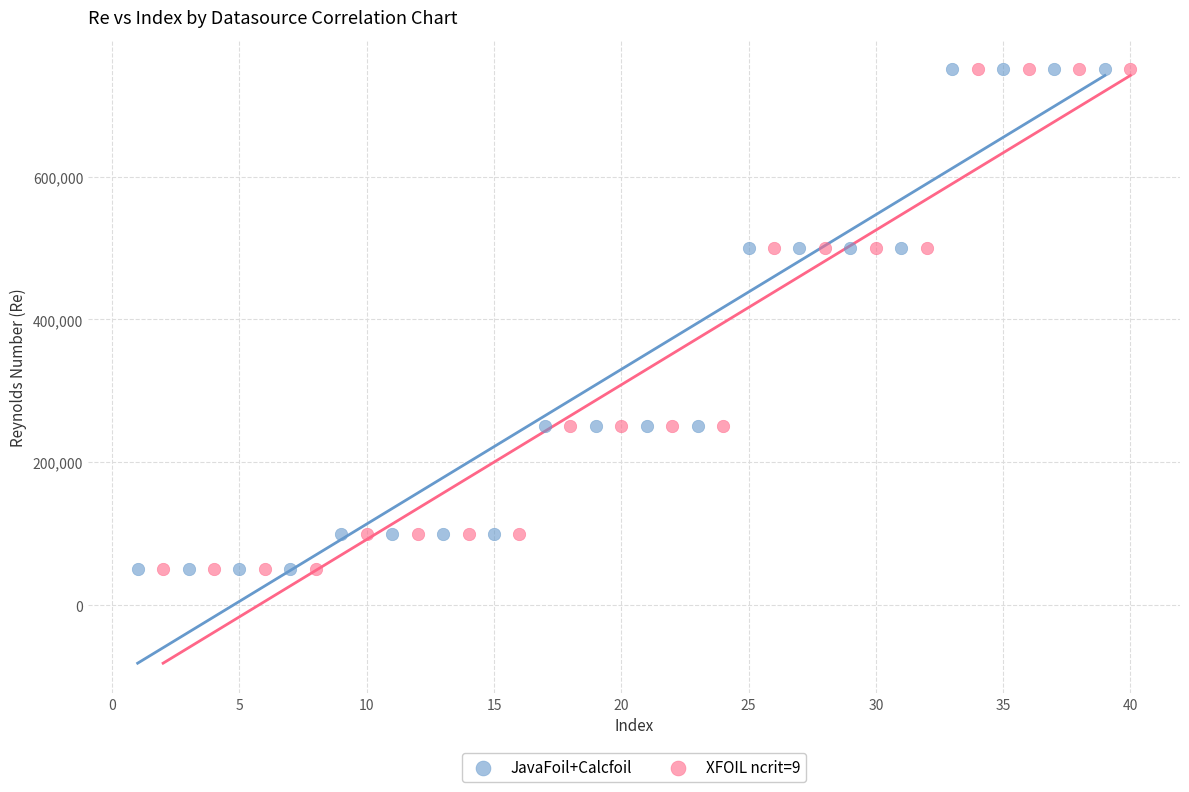

What are all the series names shown in the legend?

JavaFoil+Calcfoil, XFOIL ncrit=9